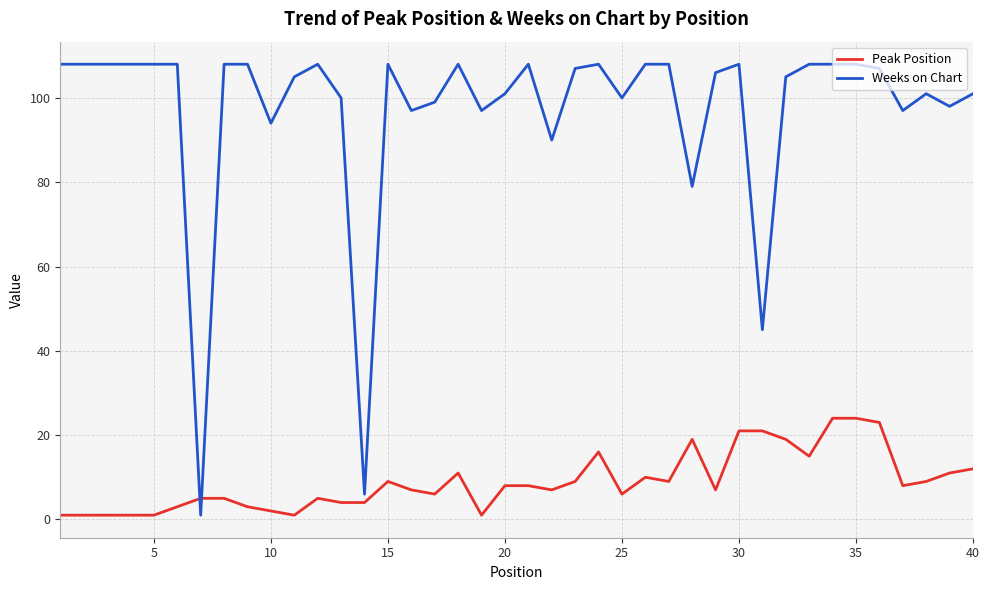

After their last crossing, which series has the higher values: Peak Position or Weeks on Chart?

Weeks on Chart